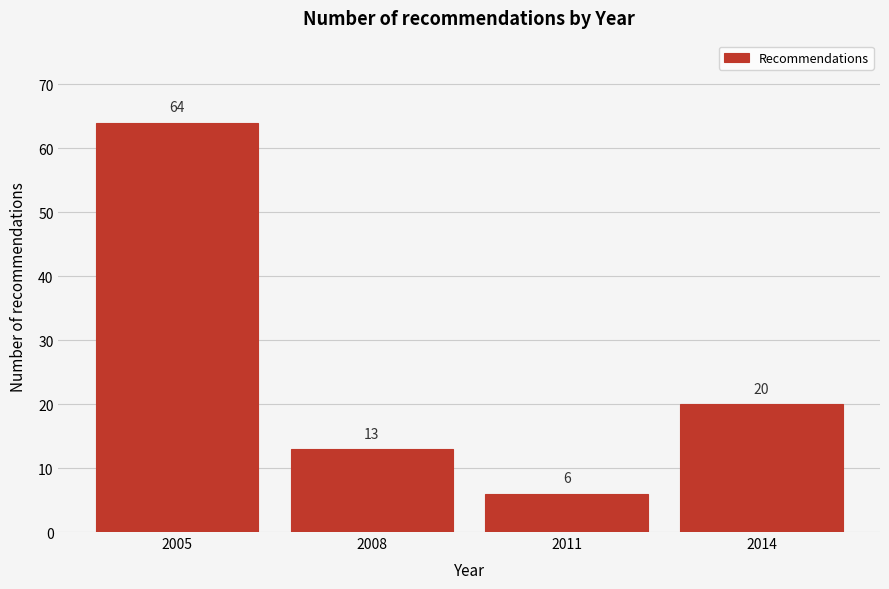

Reading left to right, what are all the values shown in this chart?

2005=64	2008=13	2011=6	2014=20